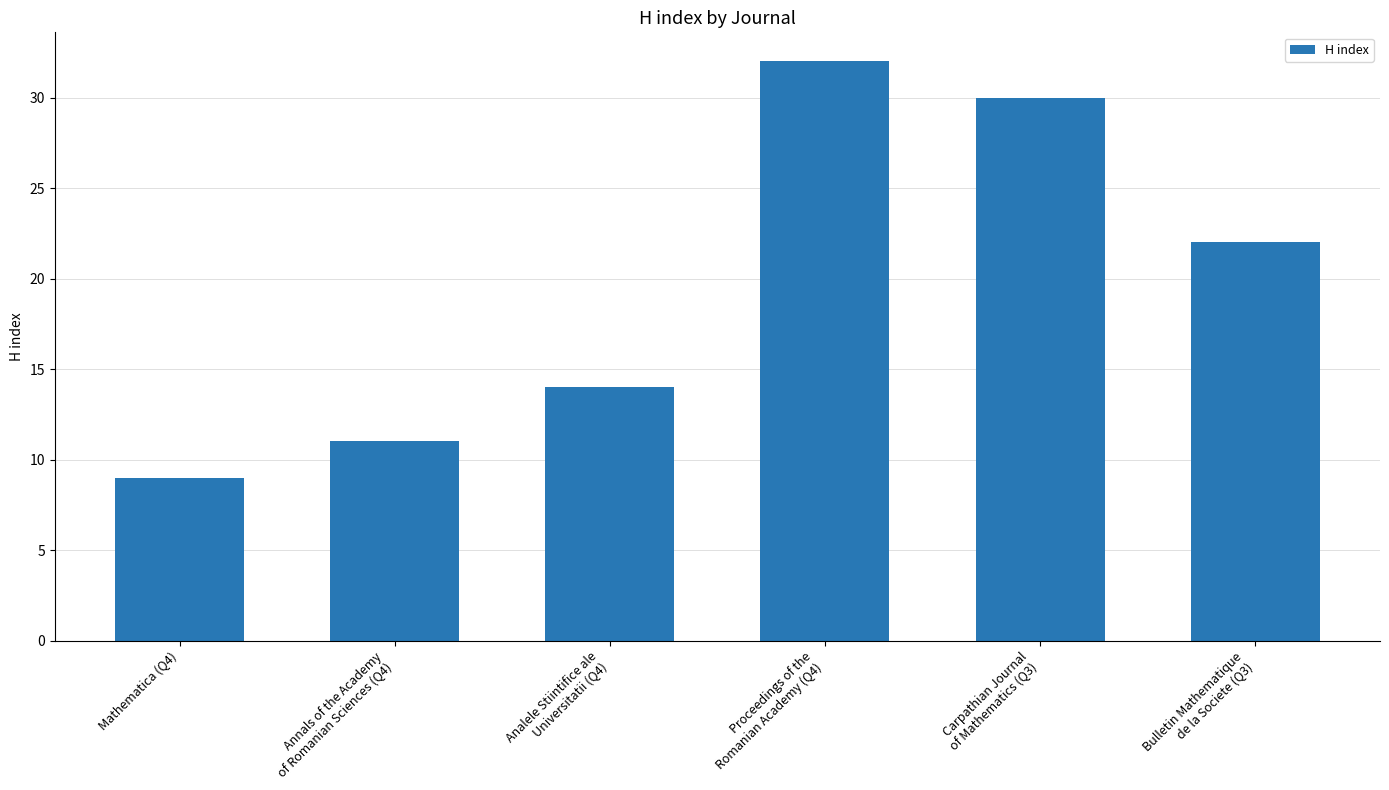

Read the value at Mathematica (Q4).

9